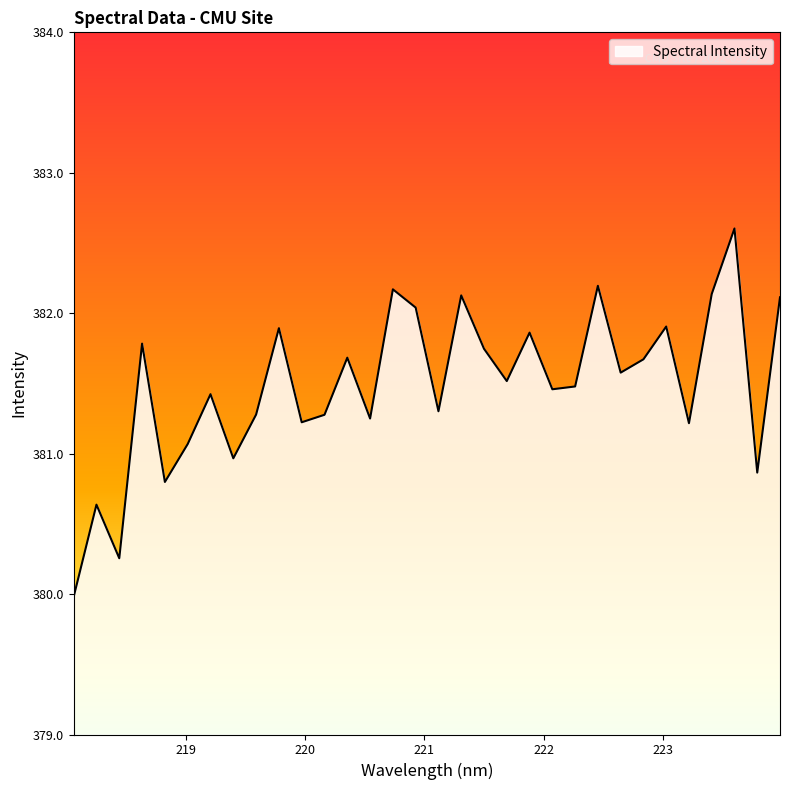

How many interior local peaks (higher than both neighbors) does the data have?

11